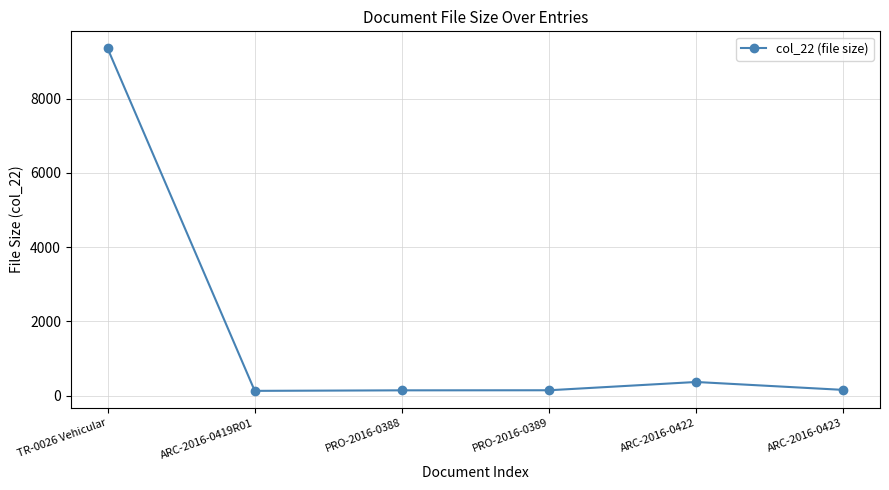

What is the difference between the values at ARC-2016-0423 and PRO-2016-0389?

10